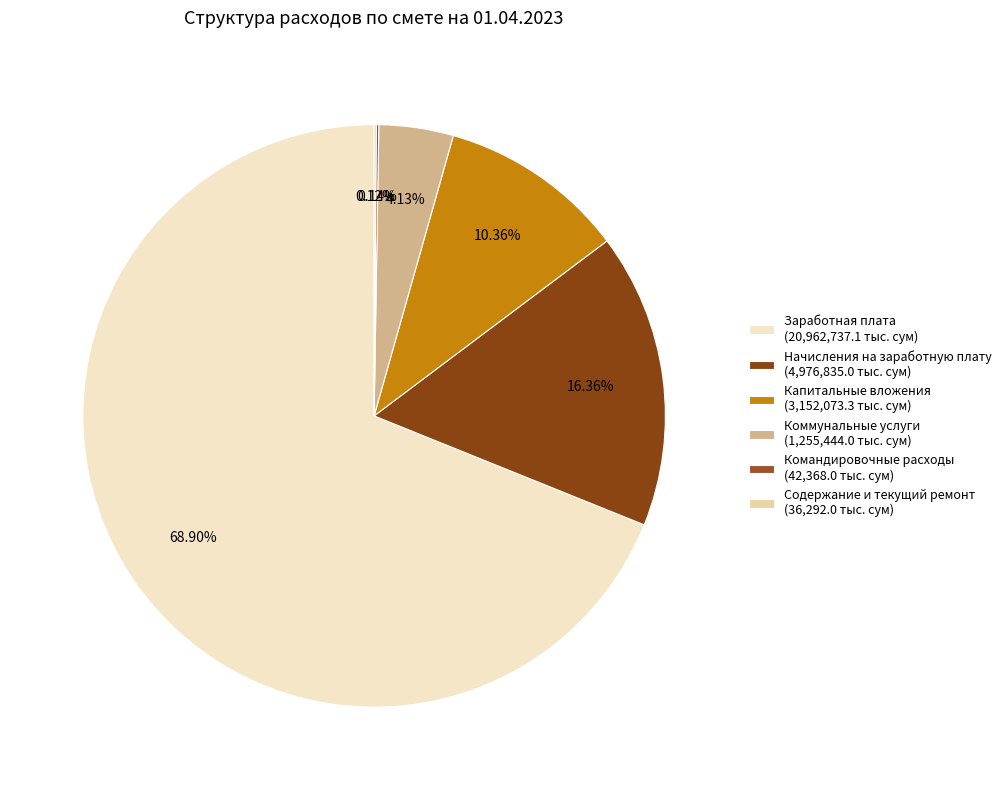

Which category accounts for the majority?

Заработная плата